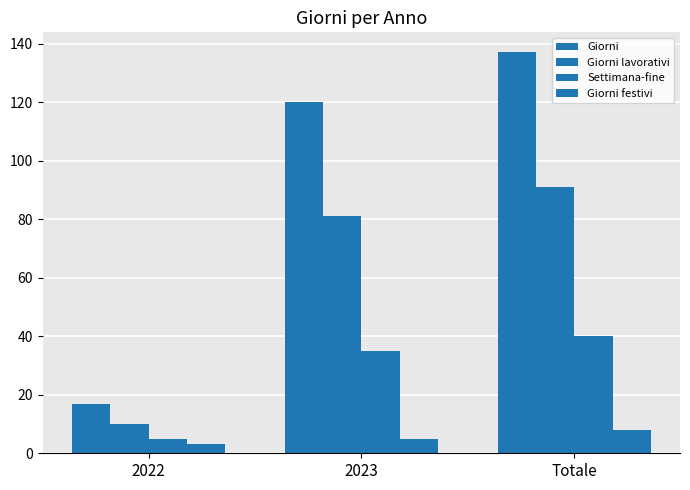

Reading right to left, transcribe all the data shown in this chart.

Giorni: Totale=137	2023=120	2022=17
Giorni lavorativi: Totale=91	2023=81	2022=10
Settimana-fine: Totale=40	2023=35	2022=5
Giorni festivi: Totale=8	2023=5	2022=3